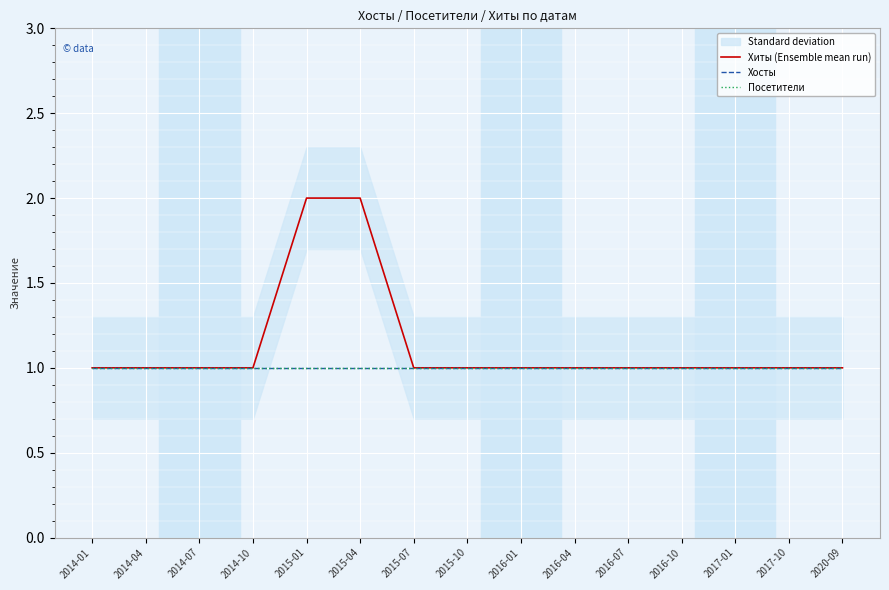

Rank the categories by Хосты value from highest to lowest.

2014-01, 2014-04, 2014-07, 2014-10, 2015-01, 2015-04, 2015-07, 2015-10, 2016-01, 2016-04, 2016-07, 2016-10, 2017-01, 2017-10, 2020-09